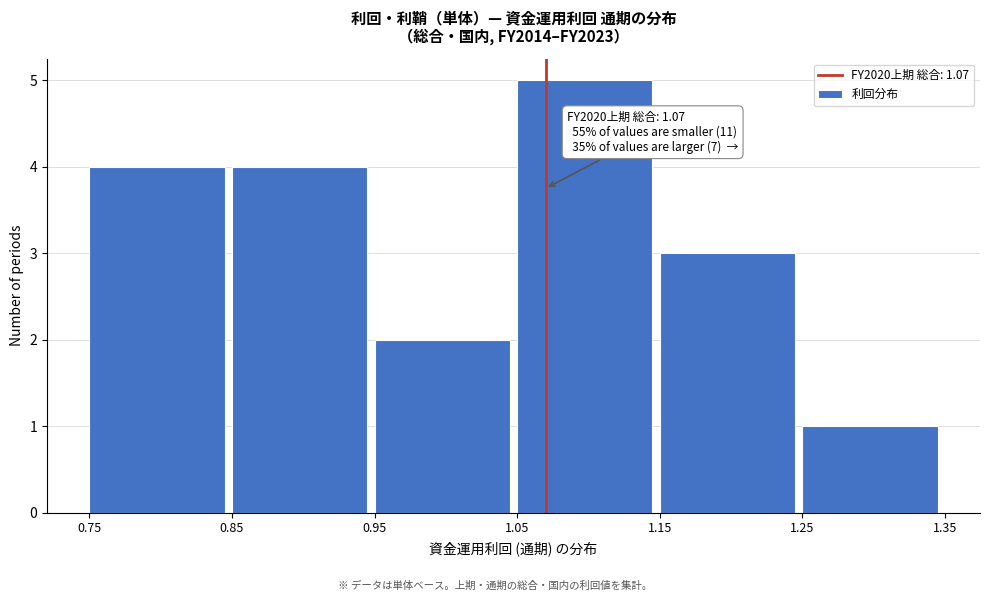

Which range on the x-axis has the tallest bar?

1.05 to 1.15